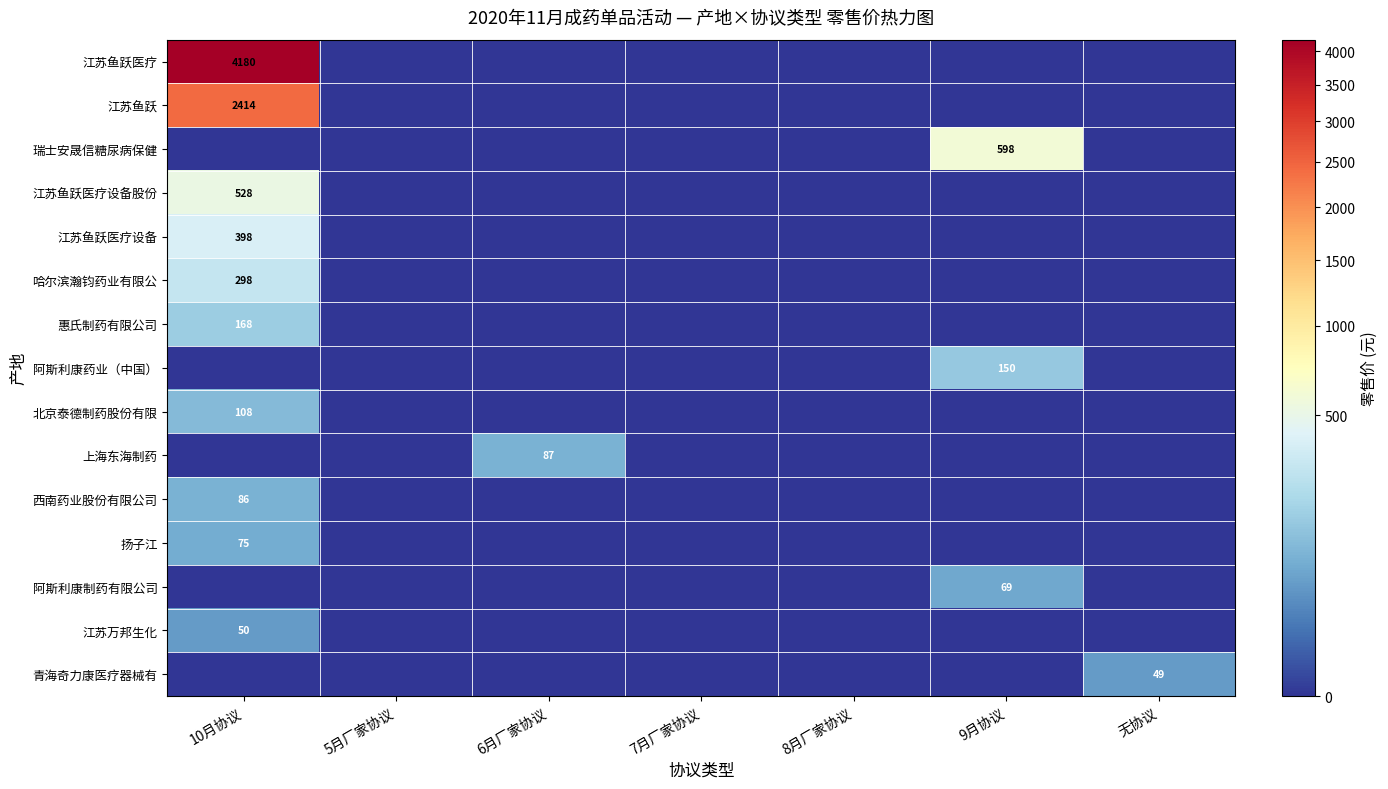

At which category is the sum across all series the highest?

10月协议